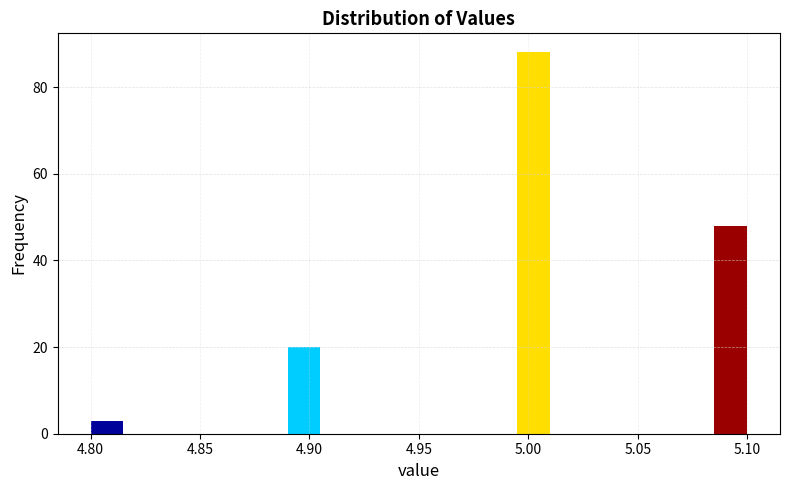

Read against the x-axis, roughly where is the centre of the tallest bar?

5.005